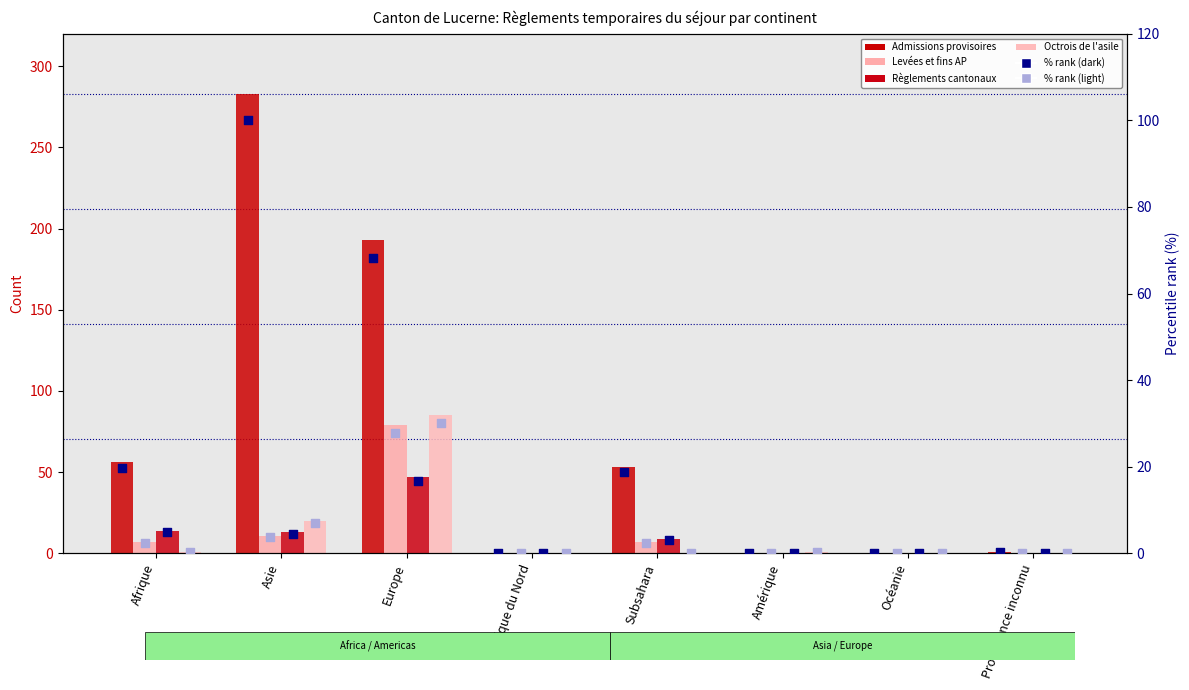

At which category is the sum across all series the highest?

Europe